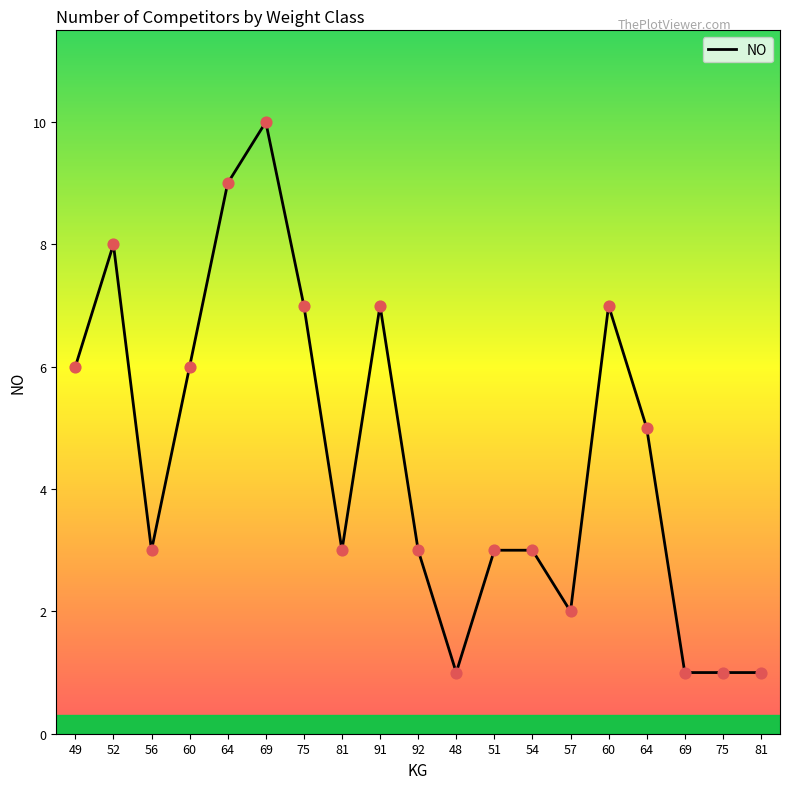

What is the change in value from 92 to 69?

-2